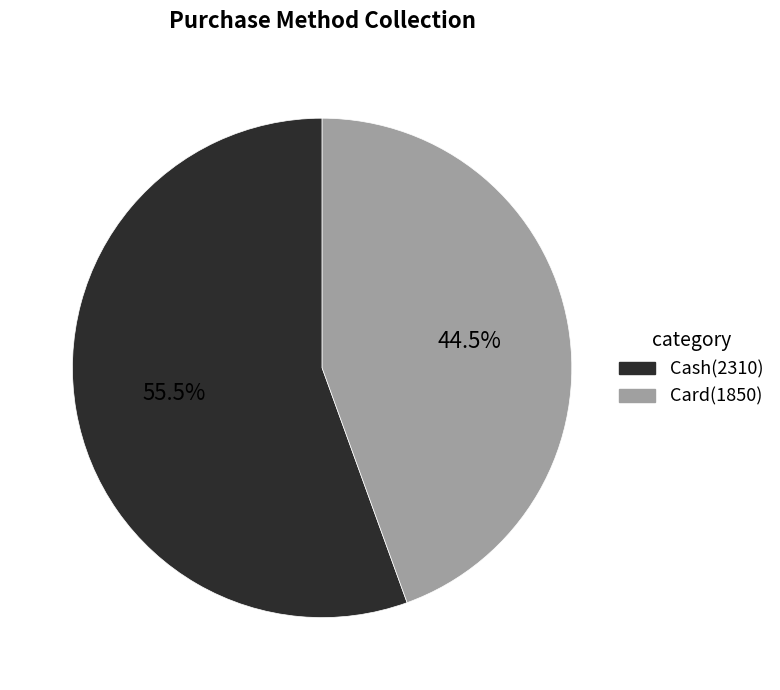

How many segments does this pie chart have?

2